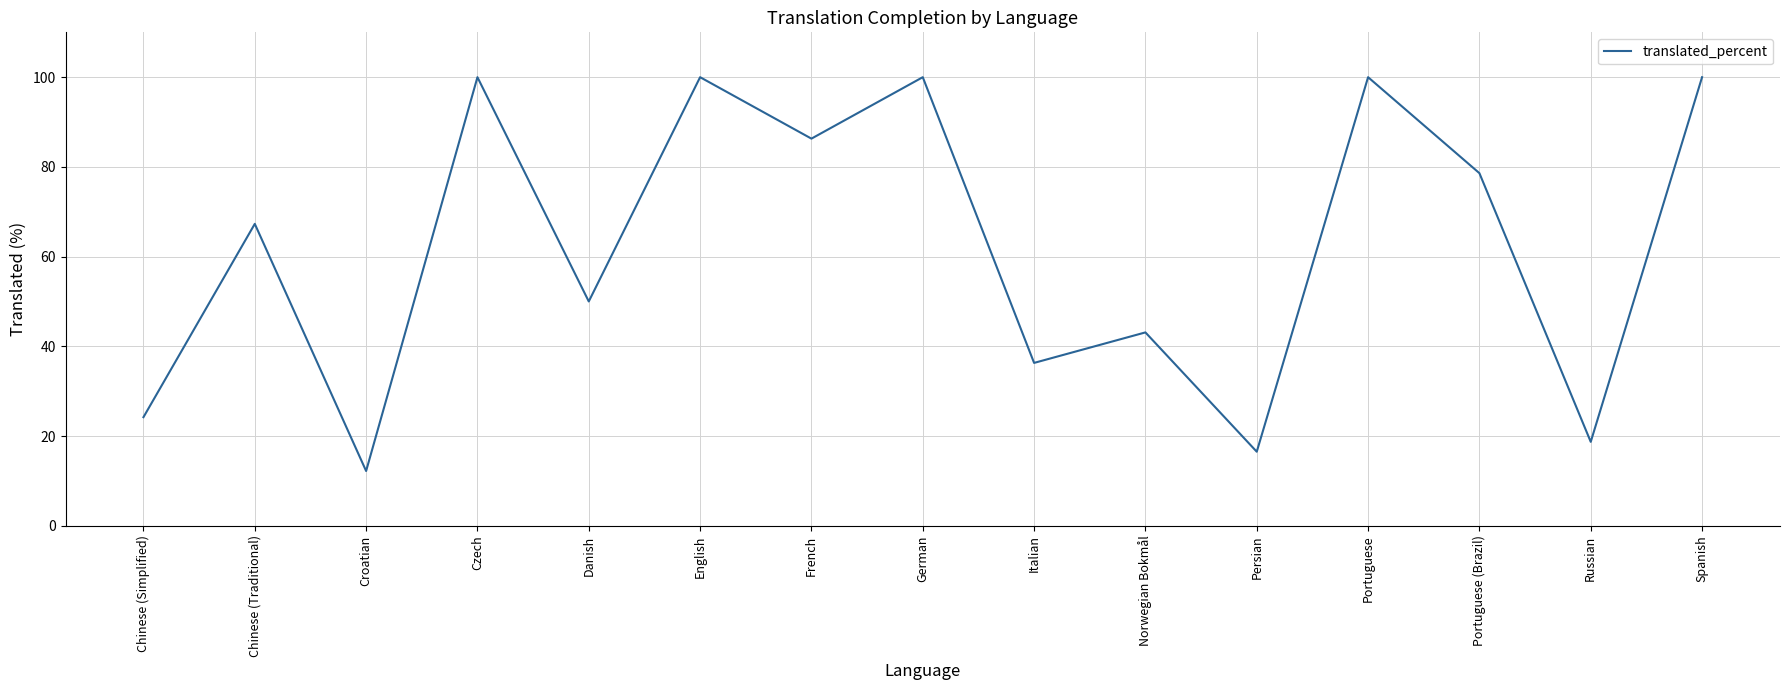

Is it true that the value at French is 121.4?

False